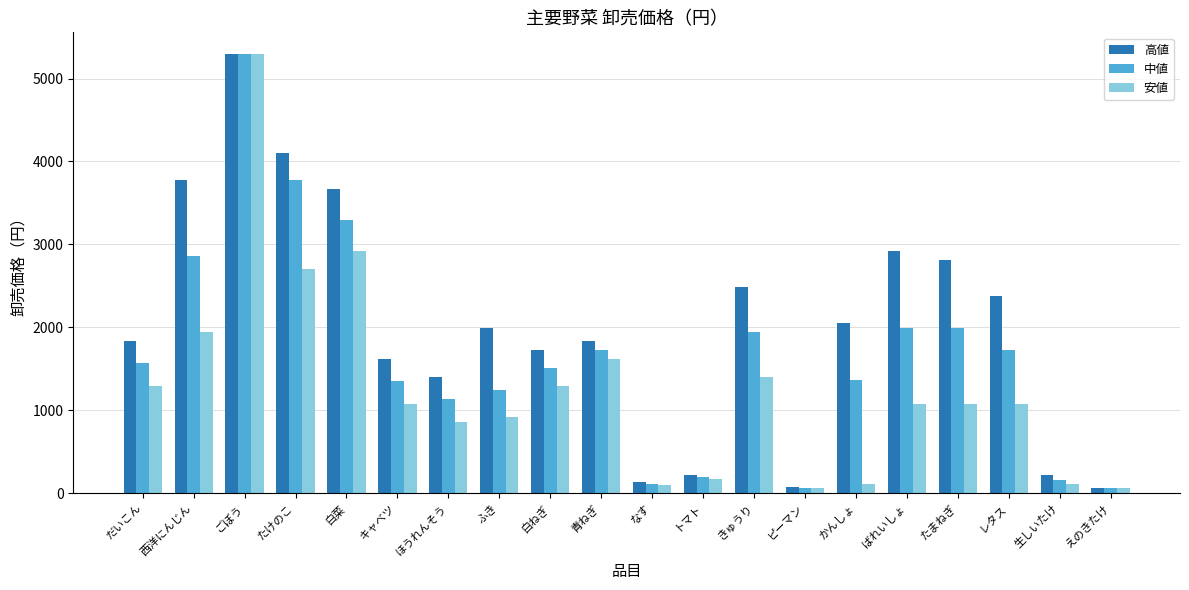

Is it true that 高値 equals 216 at トマト?

True